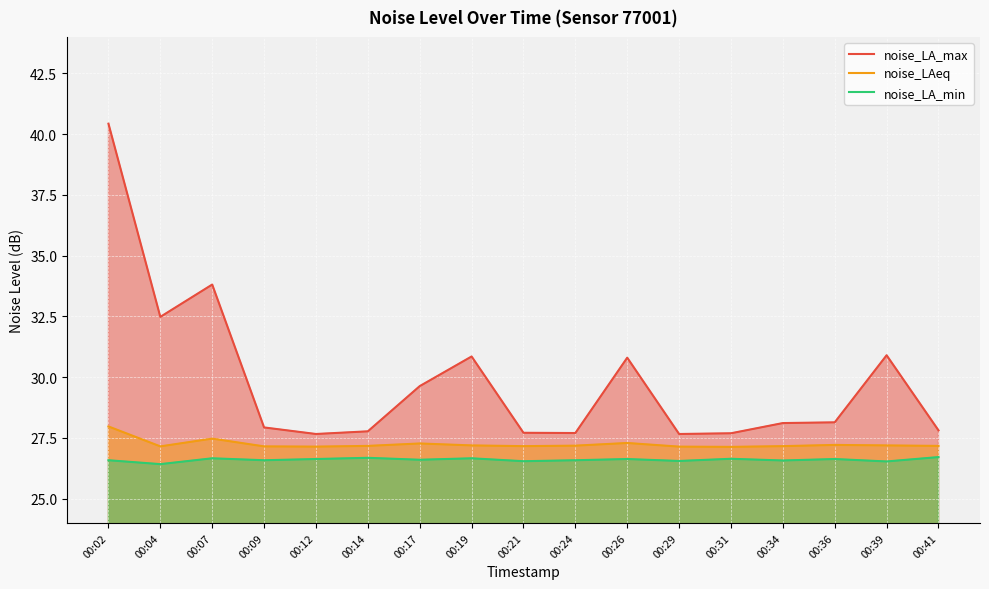

At which label does noise_LA_max first exceed 28?

00:02